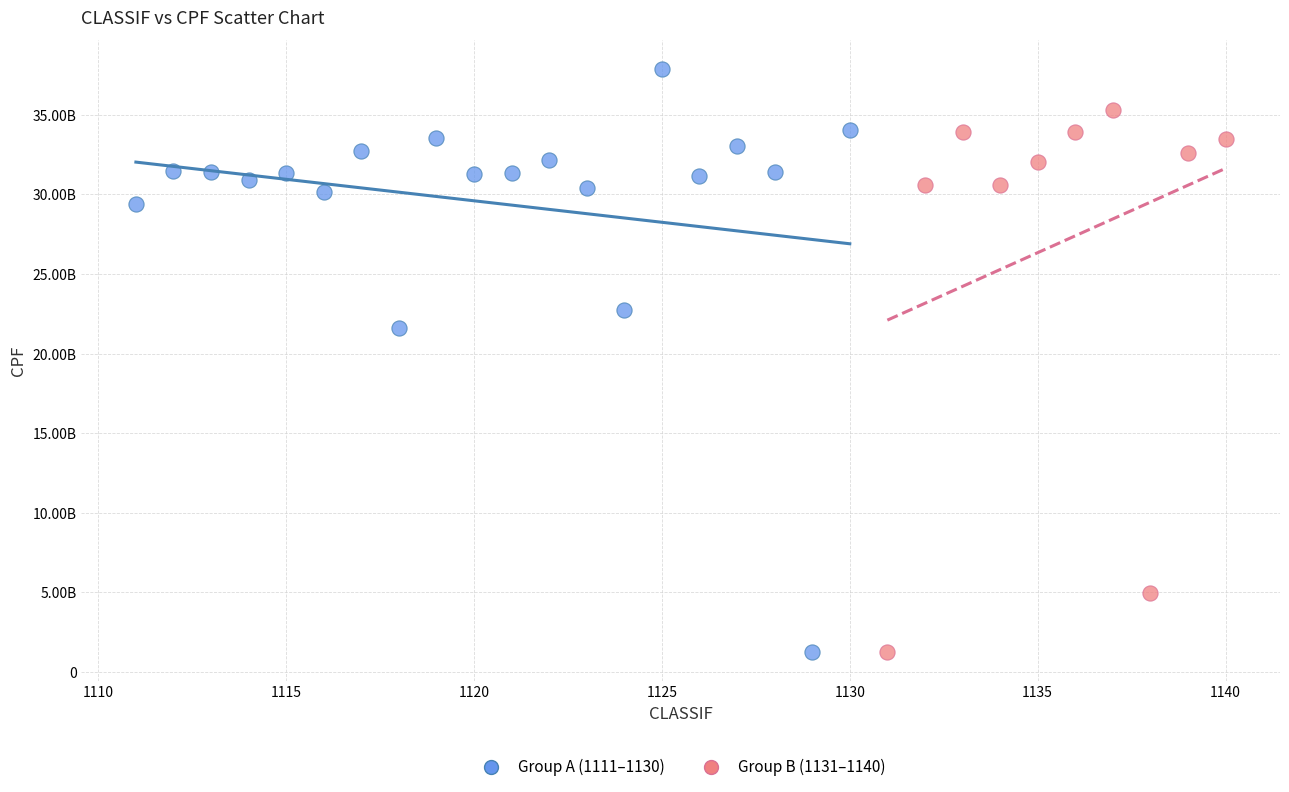

Which series has the largest Y range (max minus min)?

Group A (1111–1130)